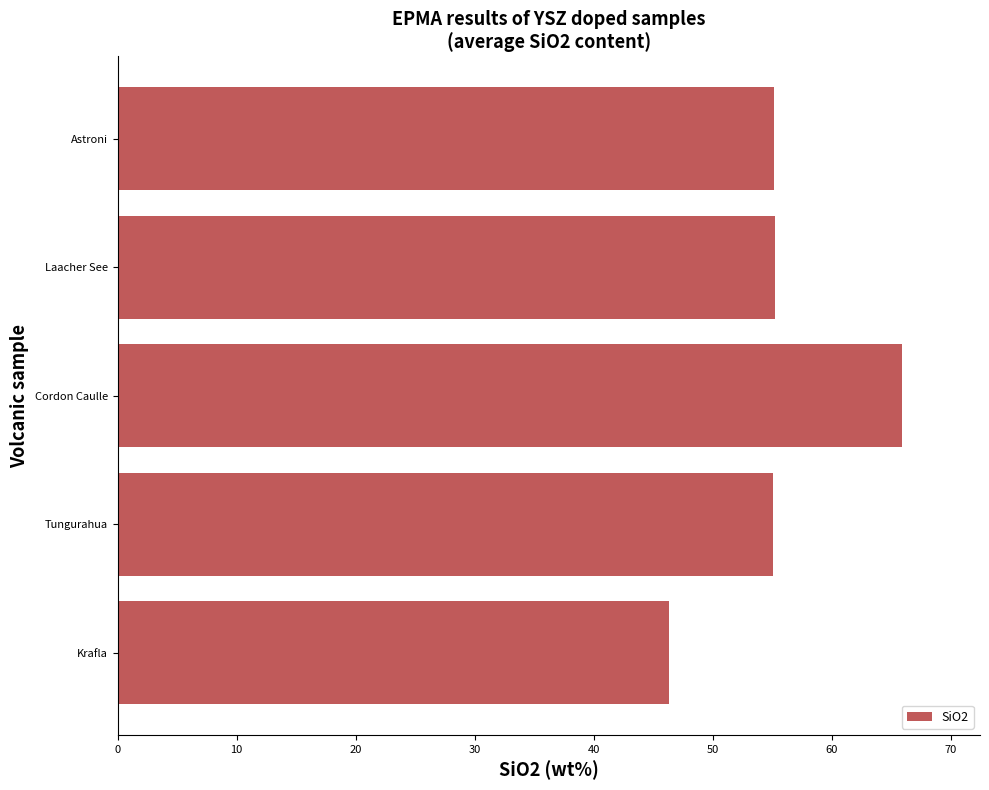

Which label corresponds to the smallest value in the chart?

Krafla